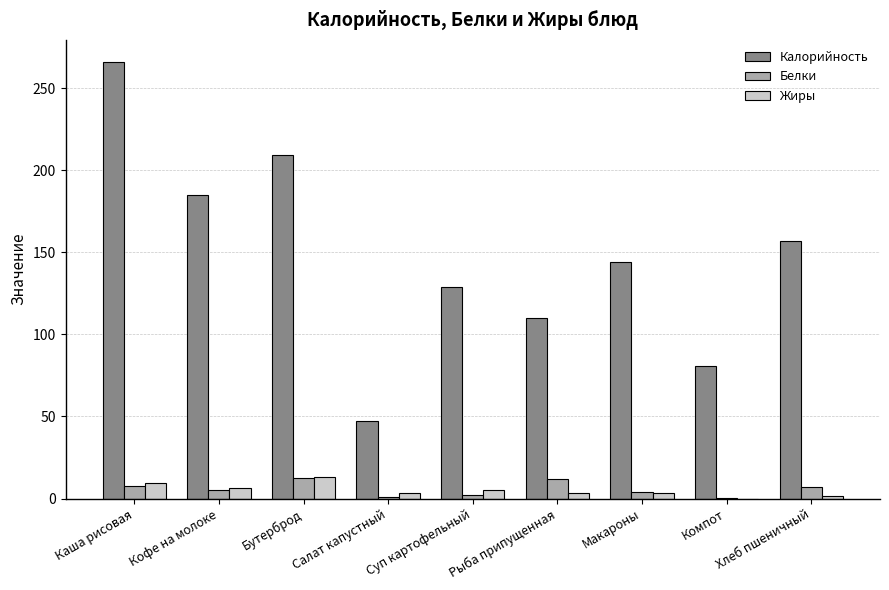

What are all the series names shown in the legend?

Калорийность, Белки, Жиры